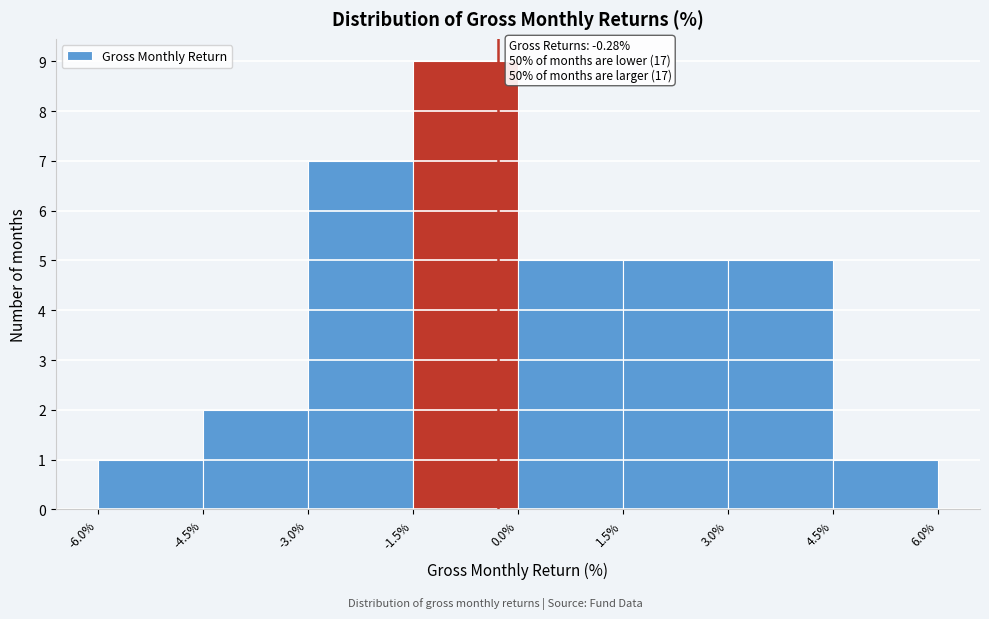

Over which range of the x-axis is the bar tallest?

-1.5% to 0.0%